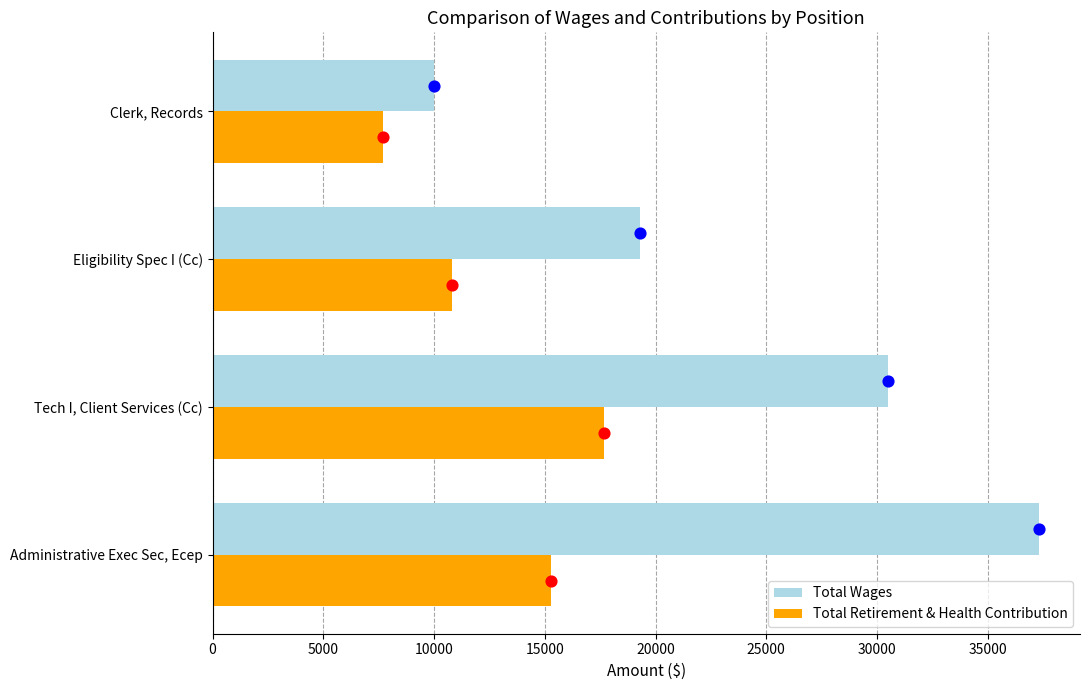

Is the value of Total Wages at Administrative Exec Sec, Ecep greater than the value of Total Retirement & Health Contribution at Clerk, Records?

Yes